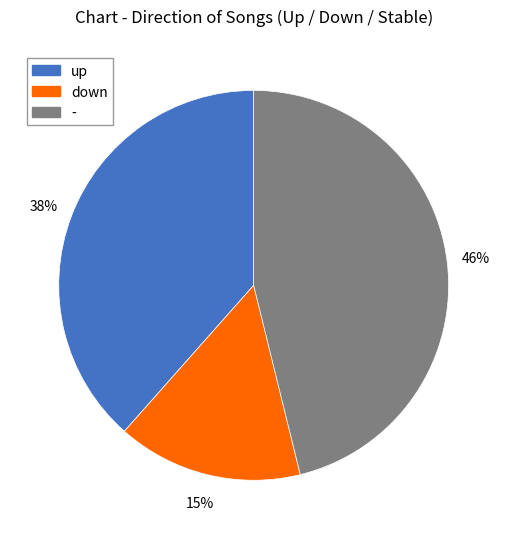

How many slices are in this pie chart?

3